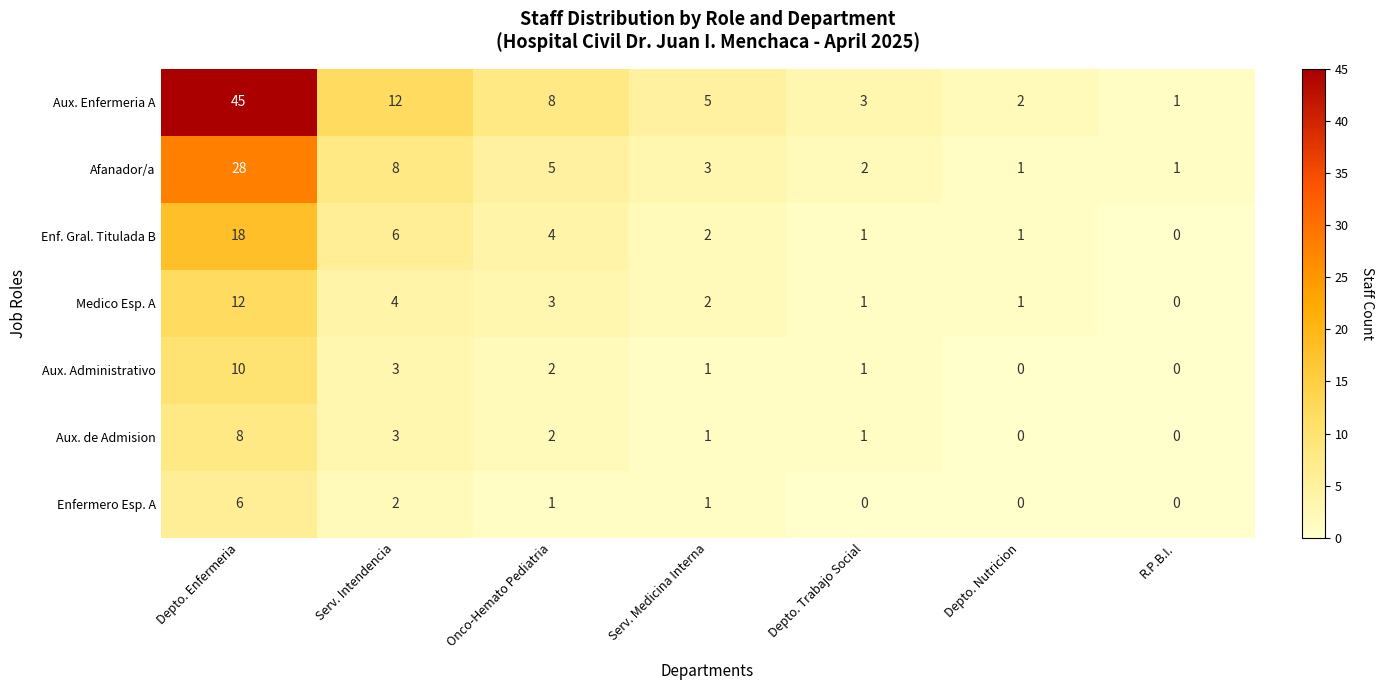

The value of Aux. de Admision at Depto. Nutricion is -4. True or false?

False